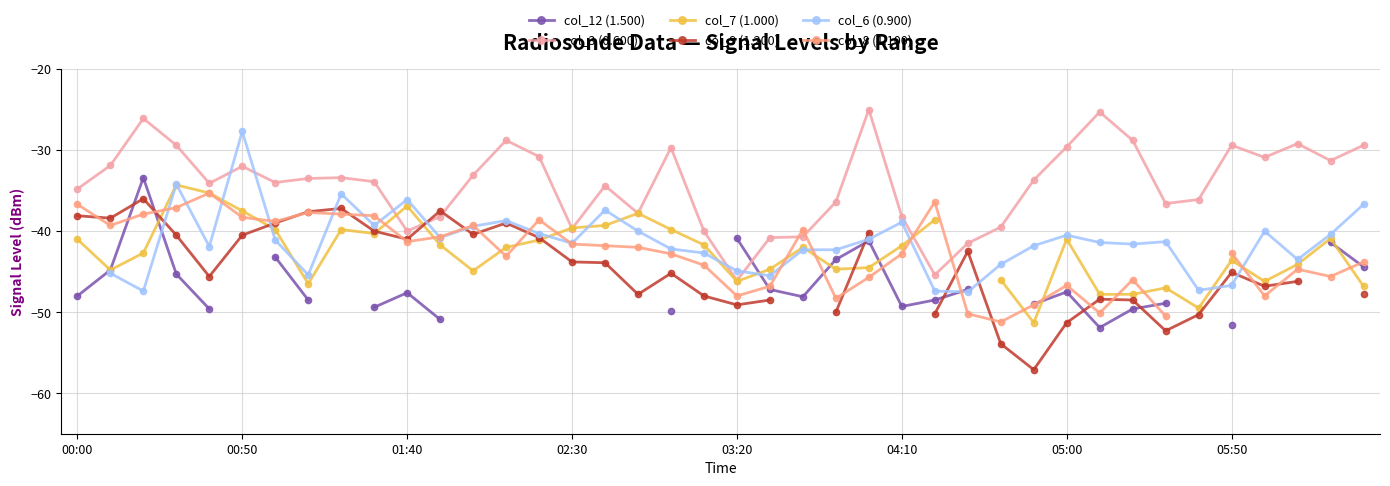

The value of col_8 (1.100) at 23 is -48.3. True or false?

True